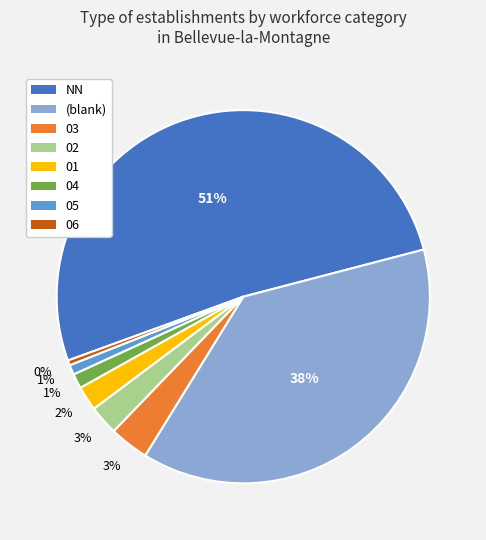

The (blank) slice represents 38% of the pie. True or false?

True